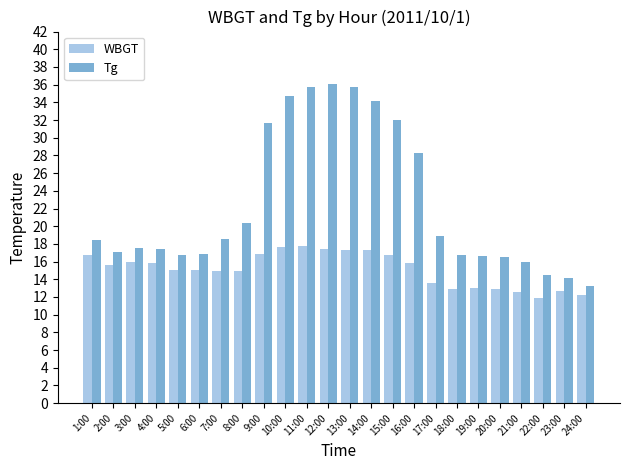

The value of WBGT at 14:00 is 17.3. True or false?

True